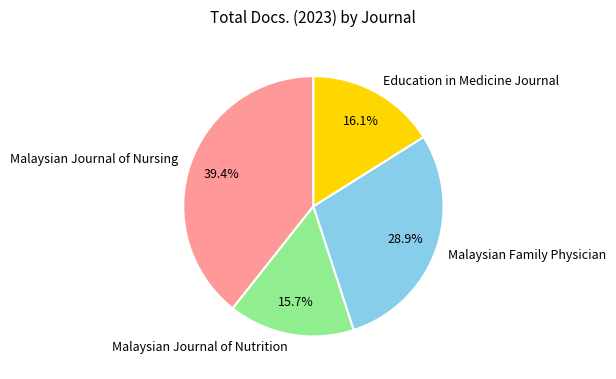

Which has a higher value, Malaysian Family Physician or Malaysian Journal of Nutrition?

Malaysian Family Physician